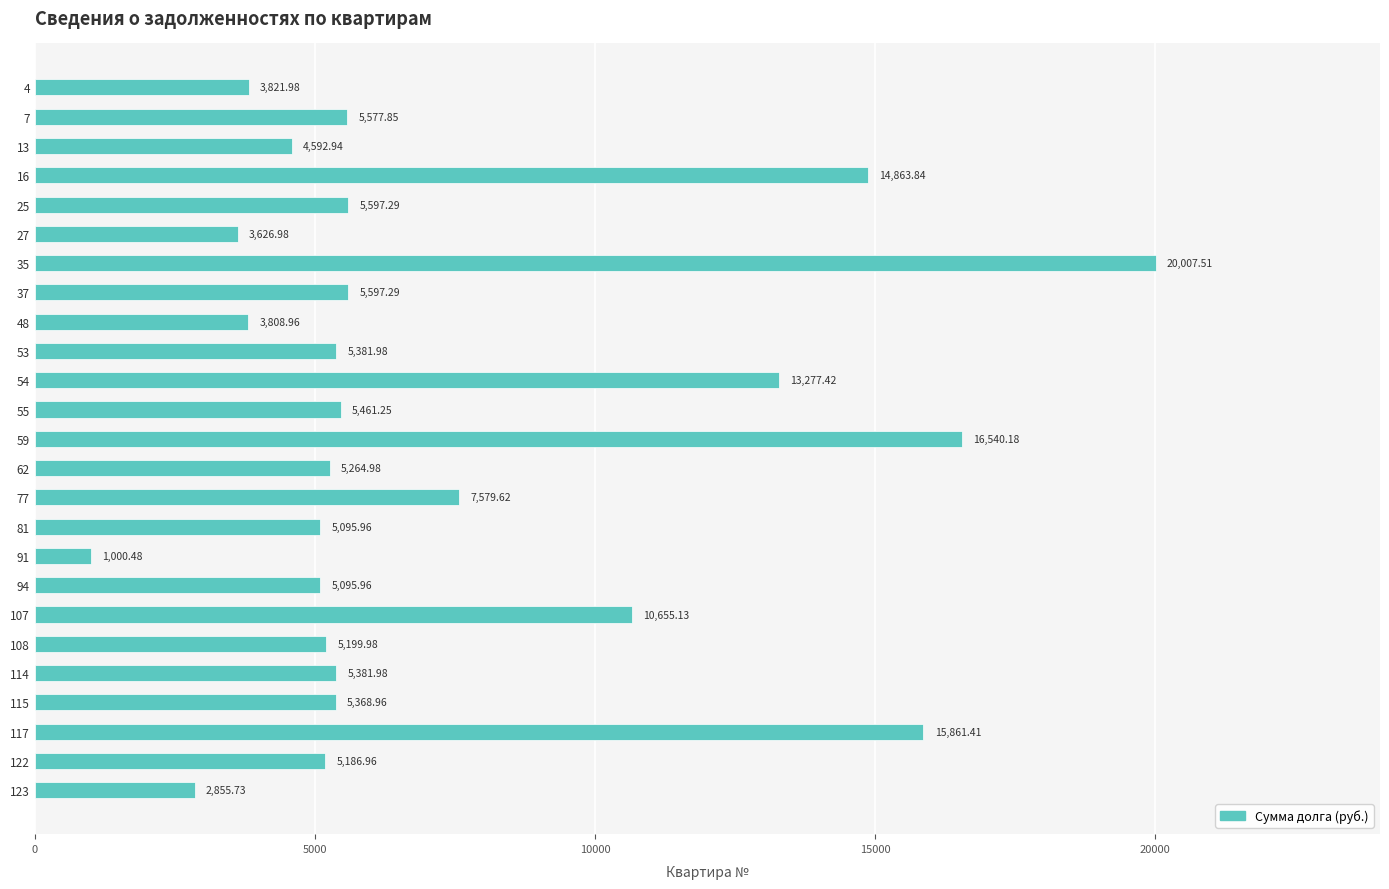

What is the minimum value shown in the chart?

1000.5